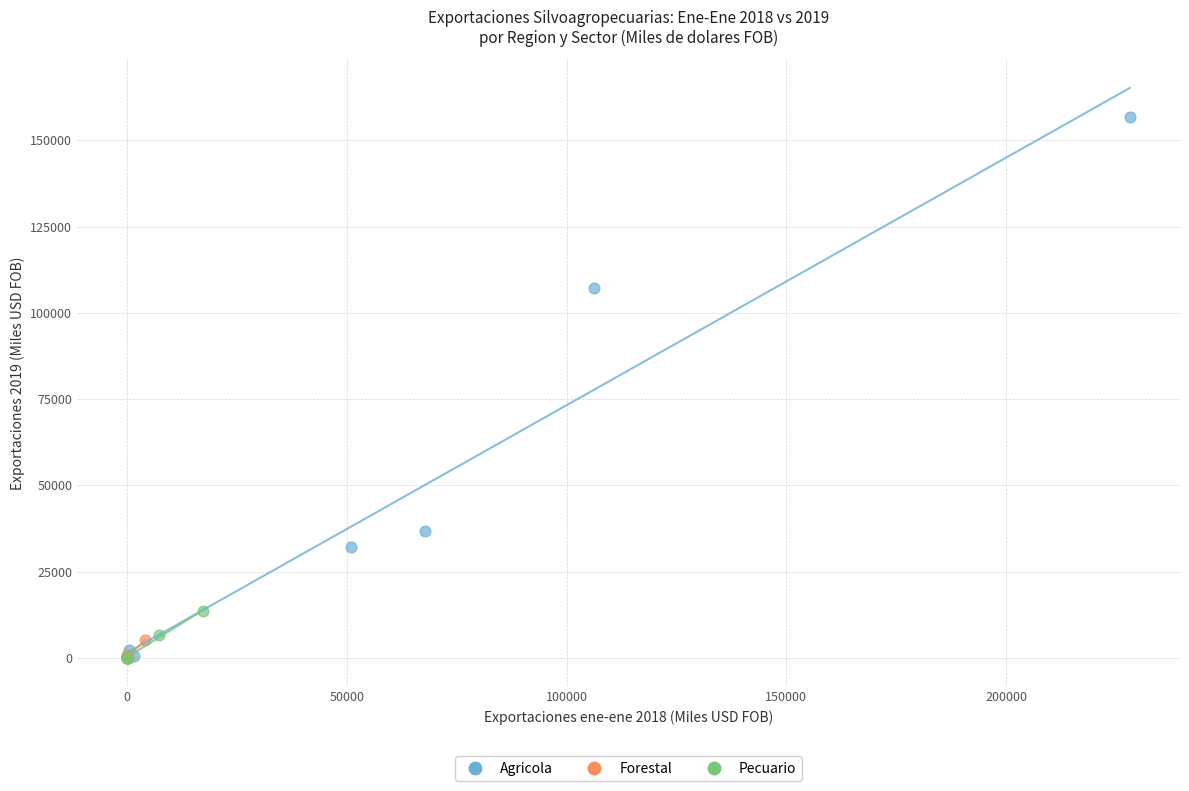

Which series contains the highest Y value?

Agricola